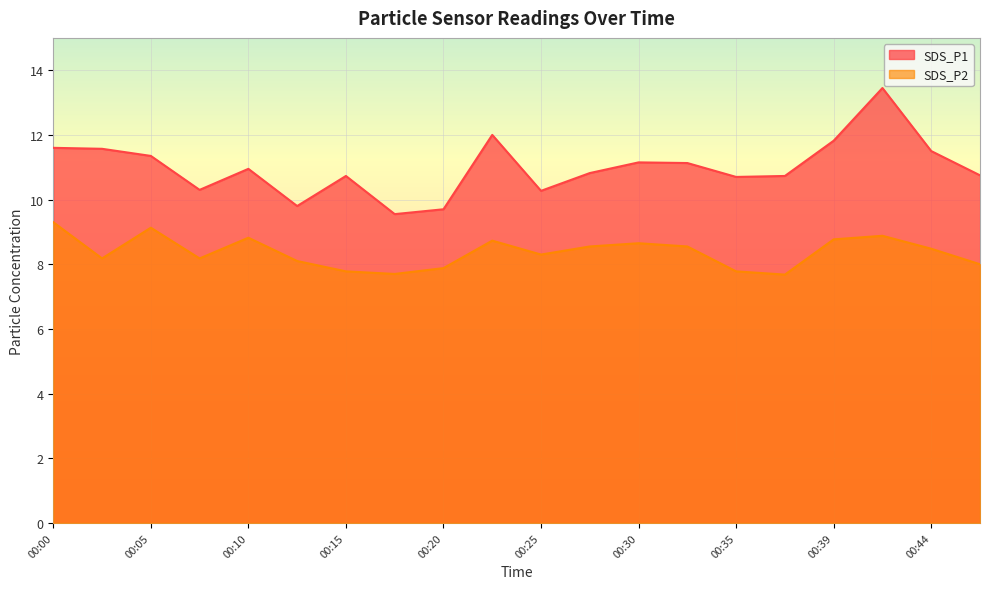

Which series has the widest spread of values?

SDS_P1